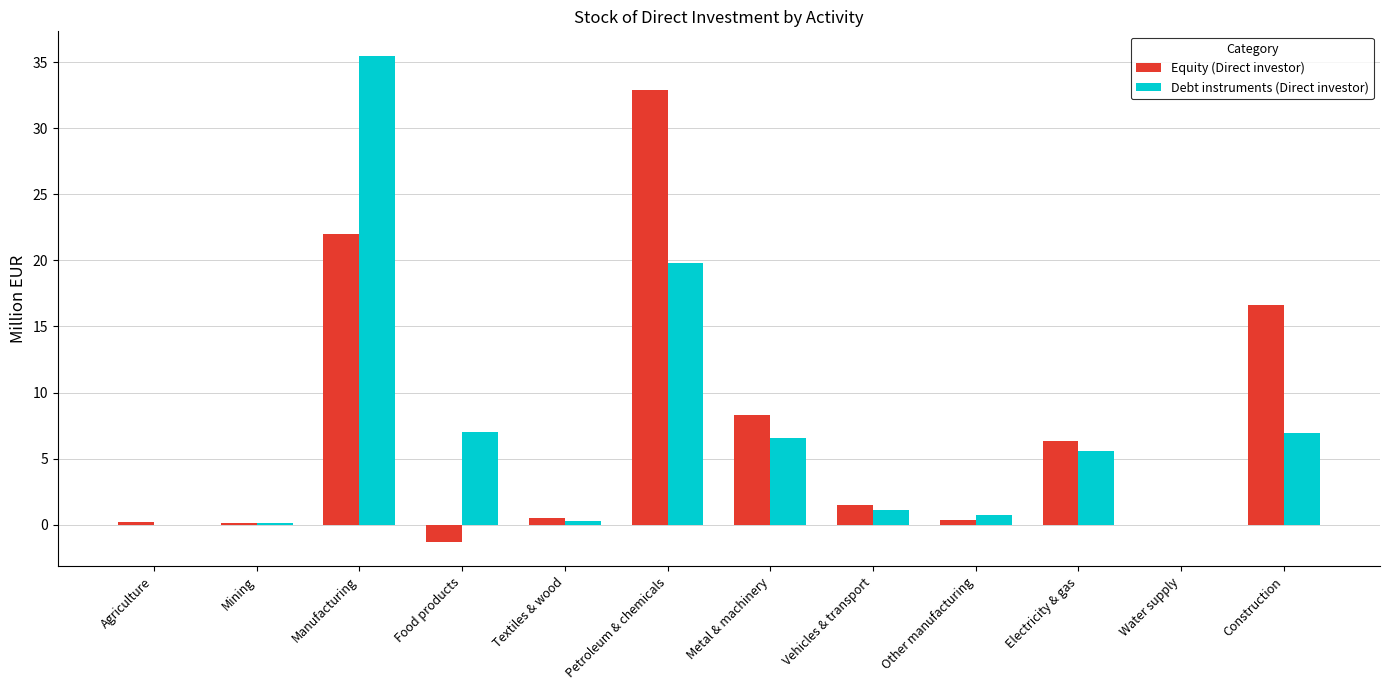

What is the sum of the Debt instruments (Direct investor) values at Vehicles & transport and Manufacturing?

36.6